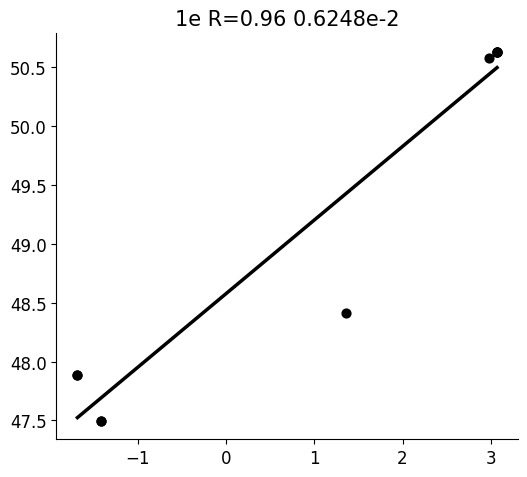

What Y value in the scatter plot is closest to 49?

48.4